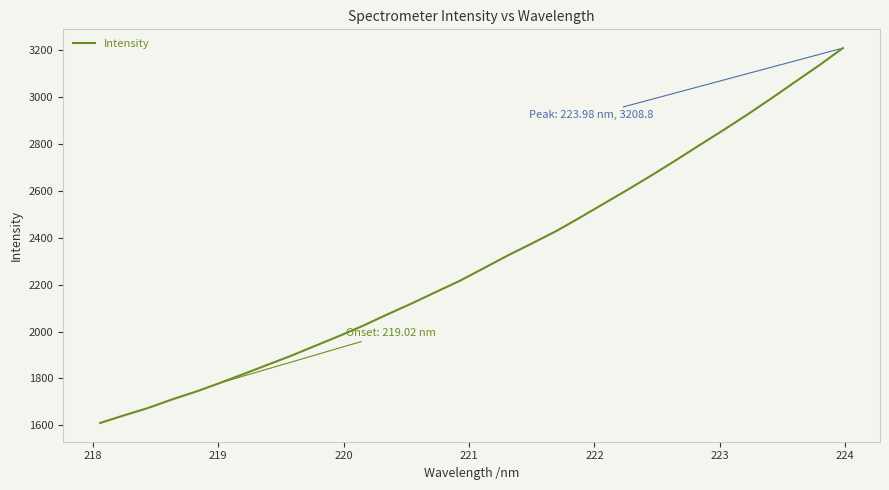

Is this an area chart (filled region under the line)?

No